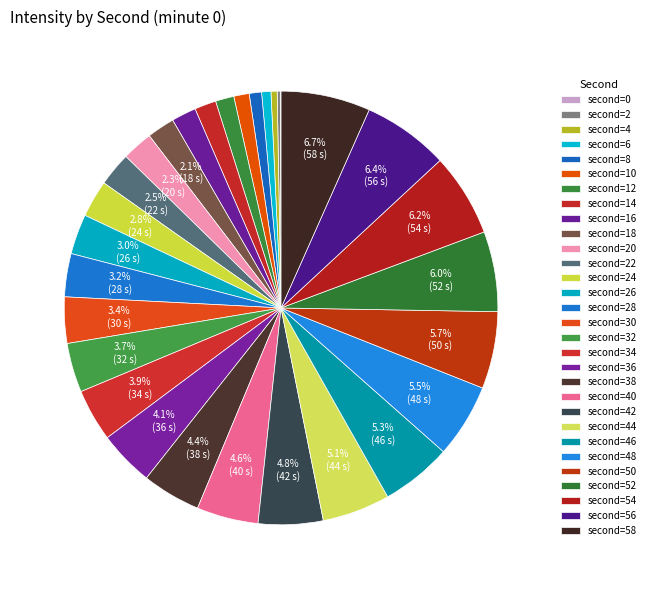

Count the number of slices in the pie.

30